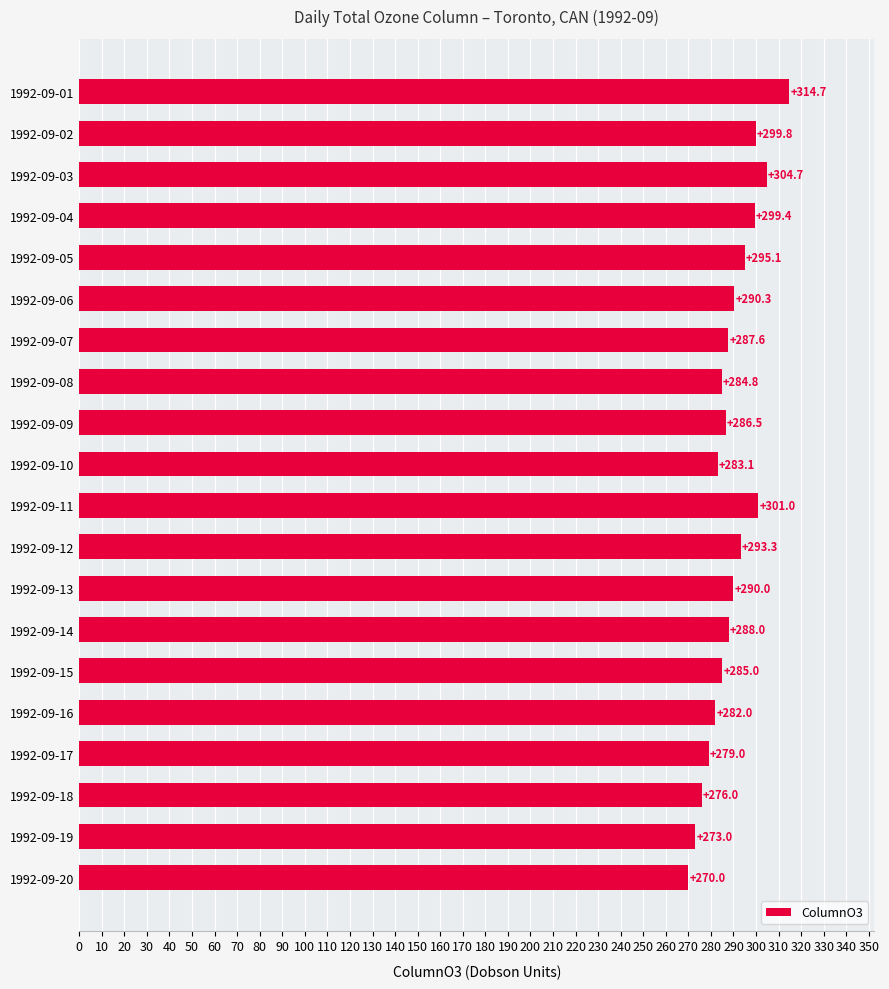

What is the sum of all values?

5783.3